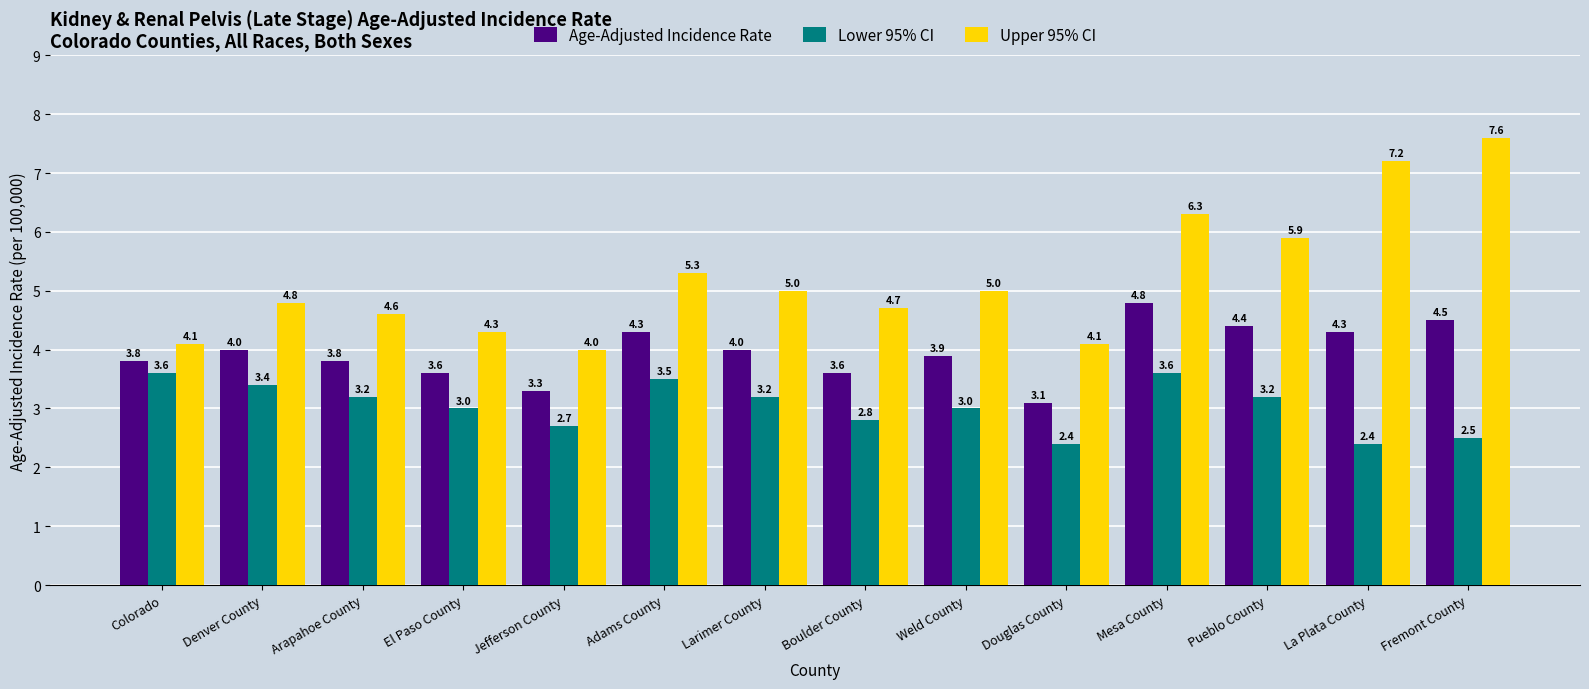

What is the approximate value of Upper 95% CI at Fremont County?

7.6